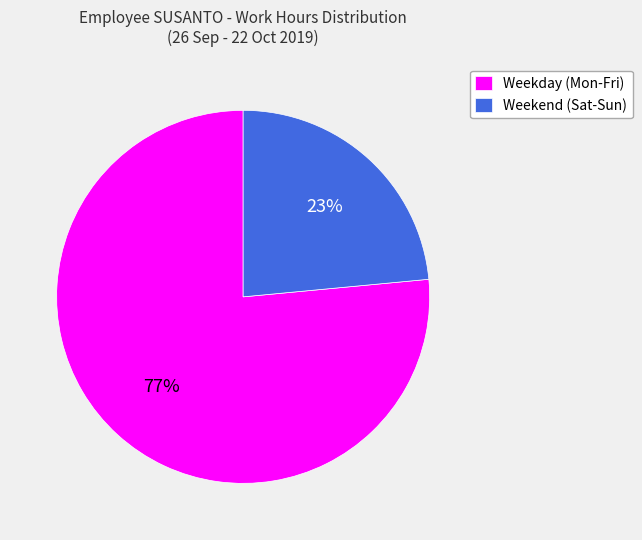

What is the ratio of the value at Weekend (Sat-Sun) to the value at Weekday (Mon-Fri)?

0.3